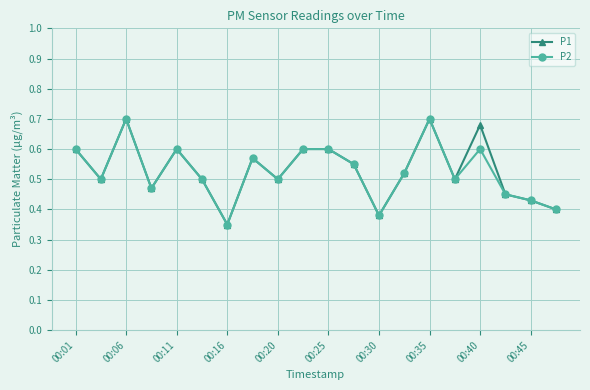

How many interior local valleys does the P2 series have?

6